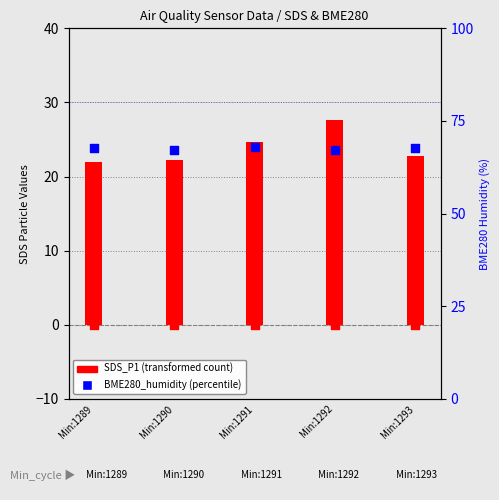

Between Min:1293 and Min:1291, which is larger?

Min:1291